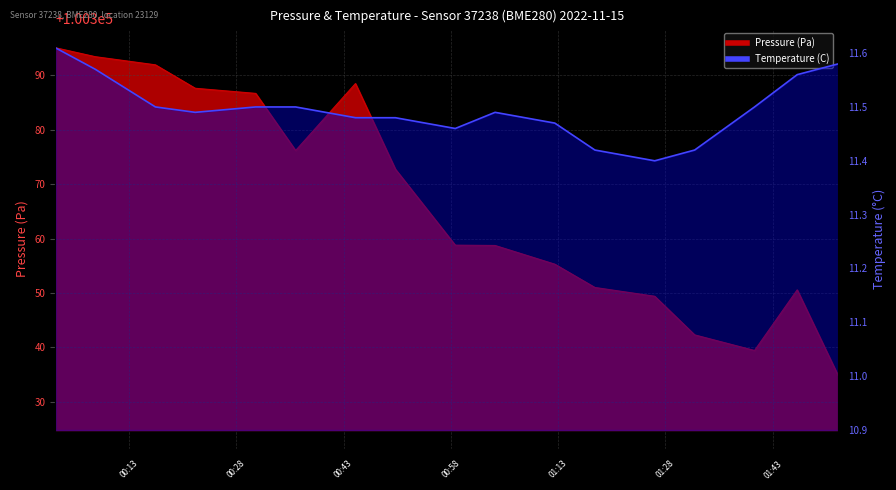

How many values are between 11 and 12?

17